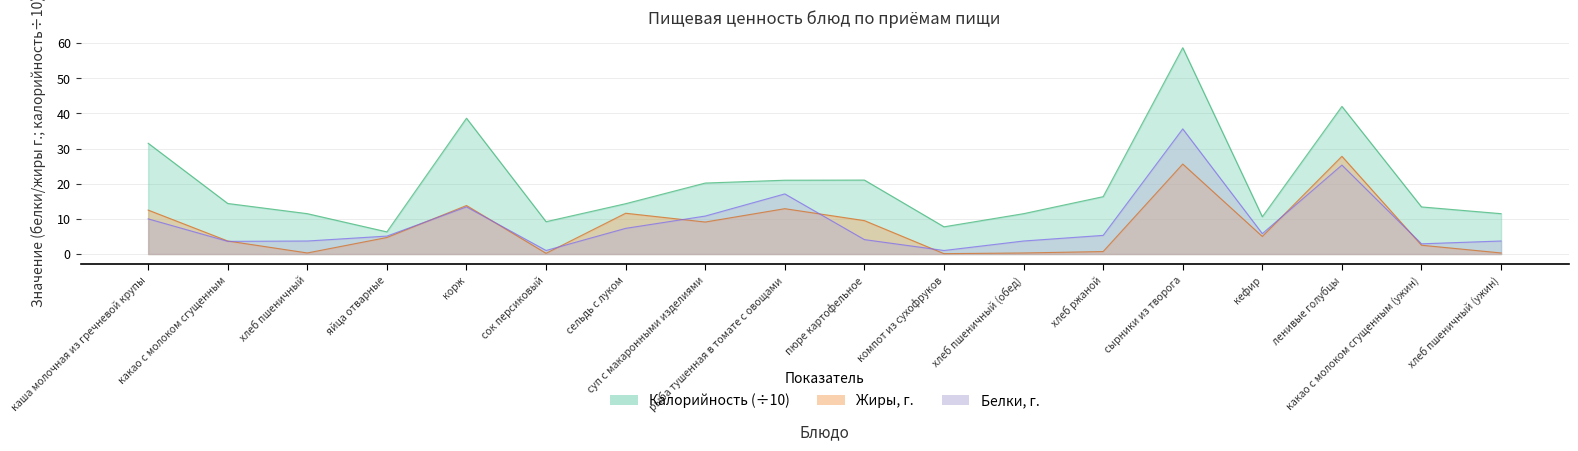

In Жиры, how many points are higher than both neighbors (excluding endpoints)?

5